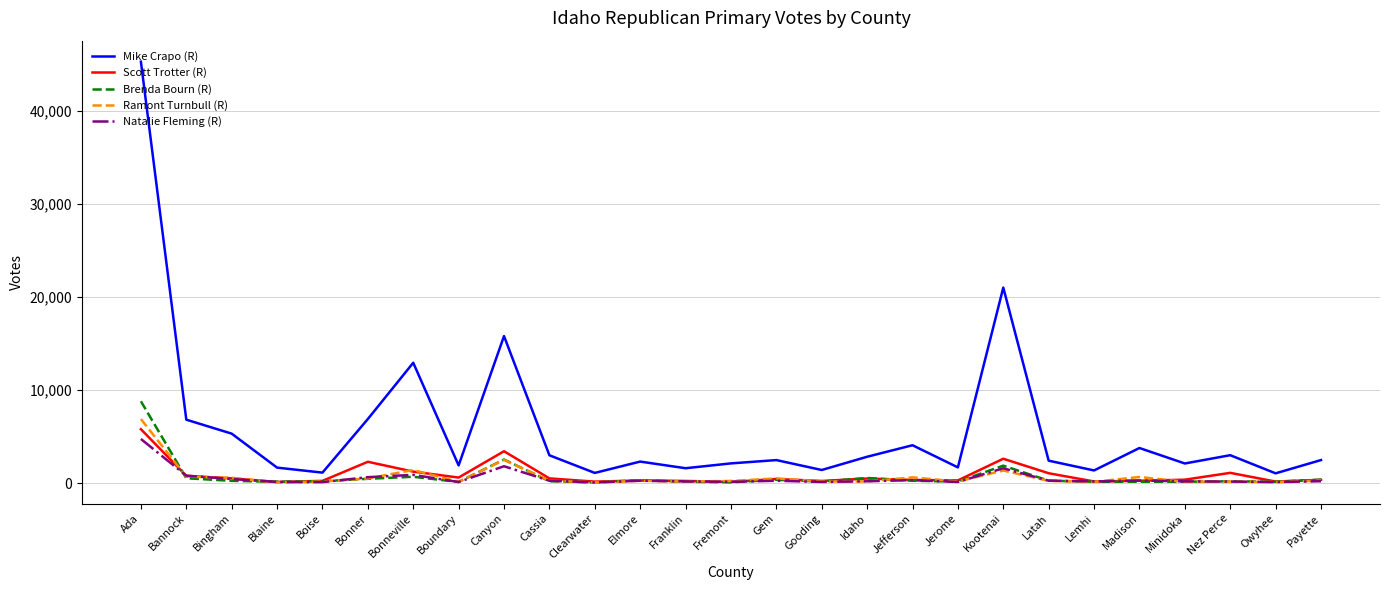

True or false: Mike Crapo (R) has a value of 1373 at Lemhi.

True